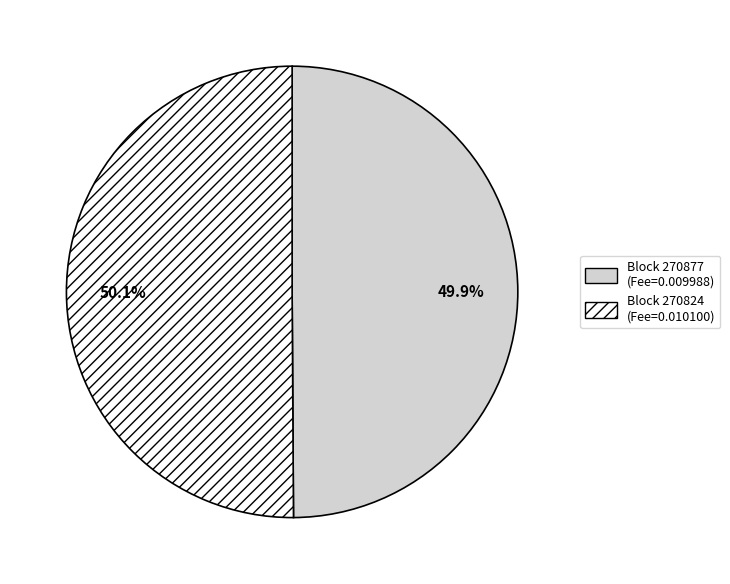

How many slices are in this pie chart?

2